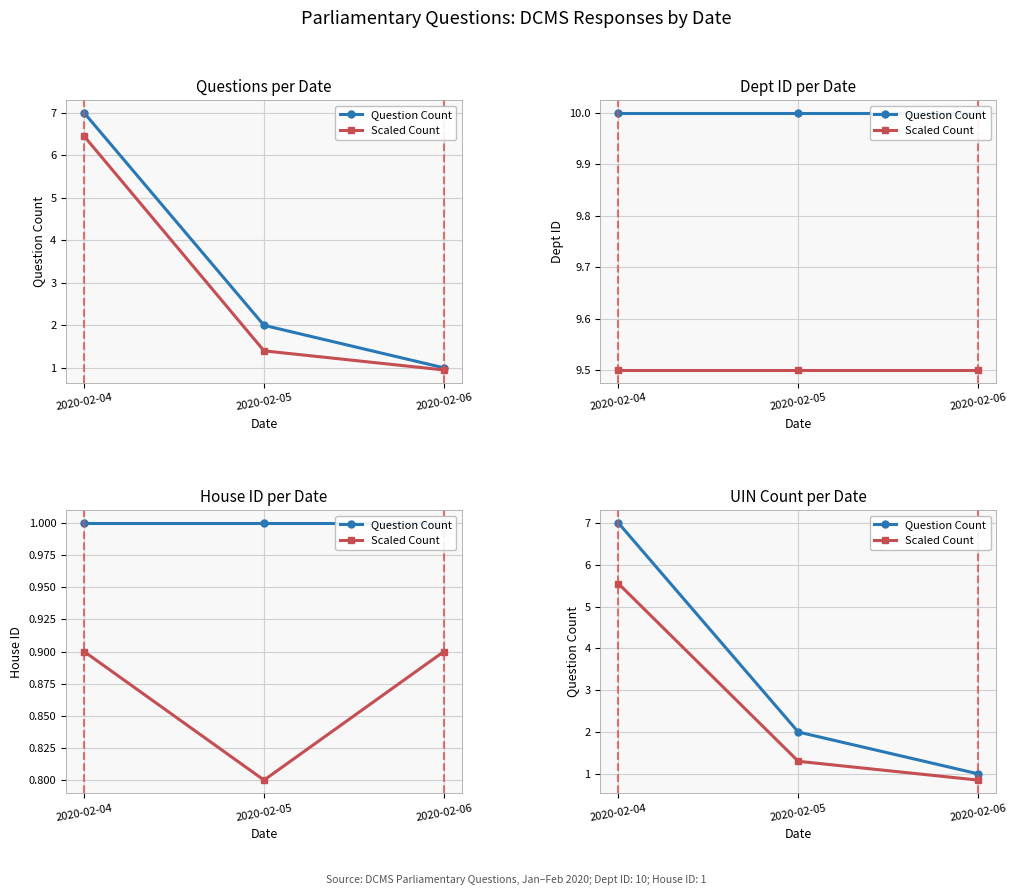

At 2020-02-05, list the series in order from smallest to largest.

Scaled Count, Question Count